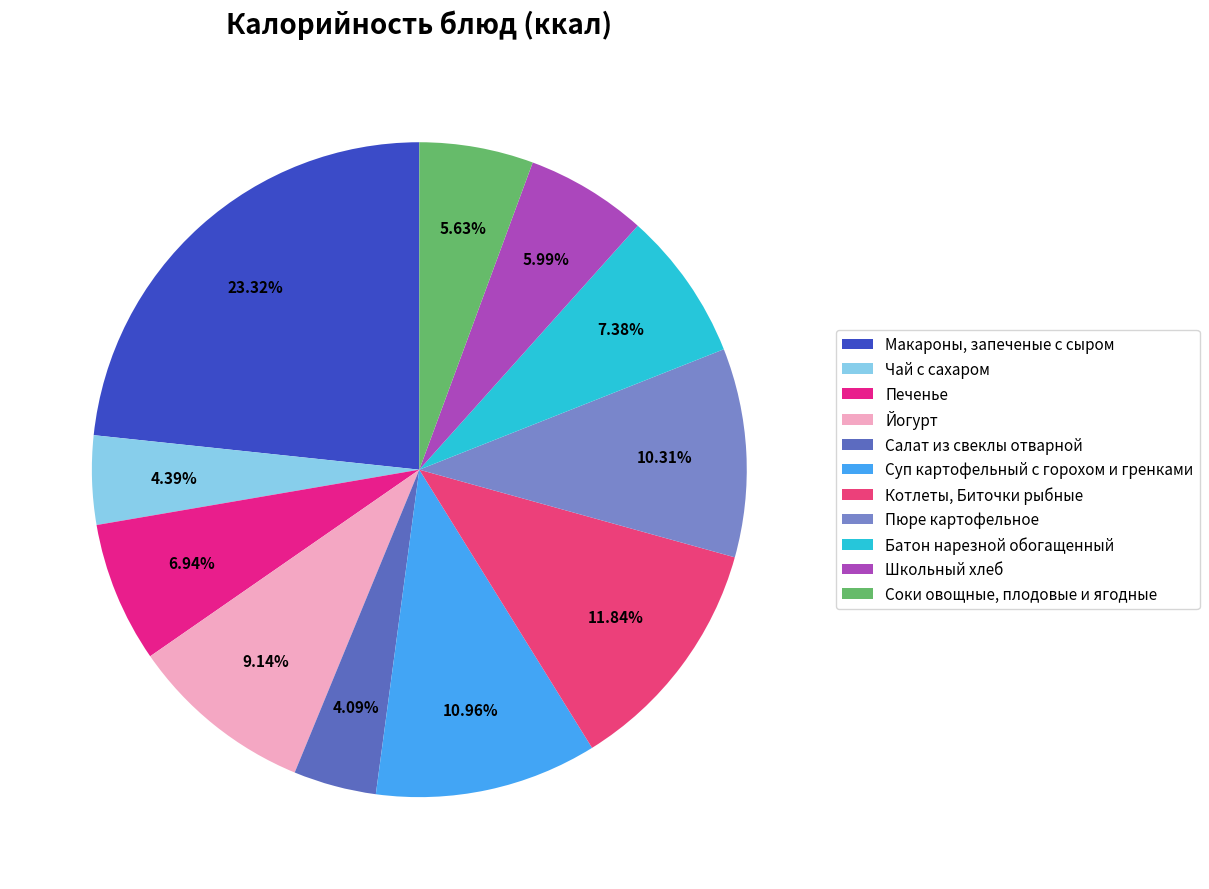

Count the number of slices in the pie.

11